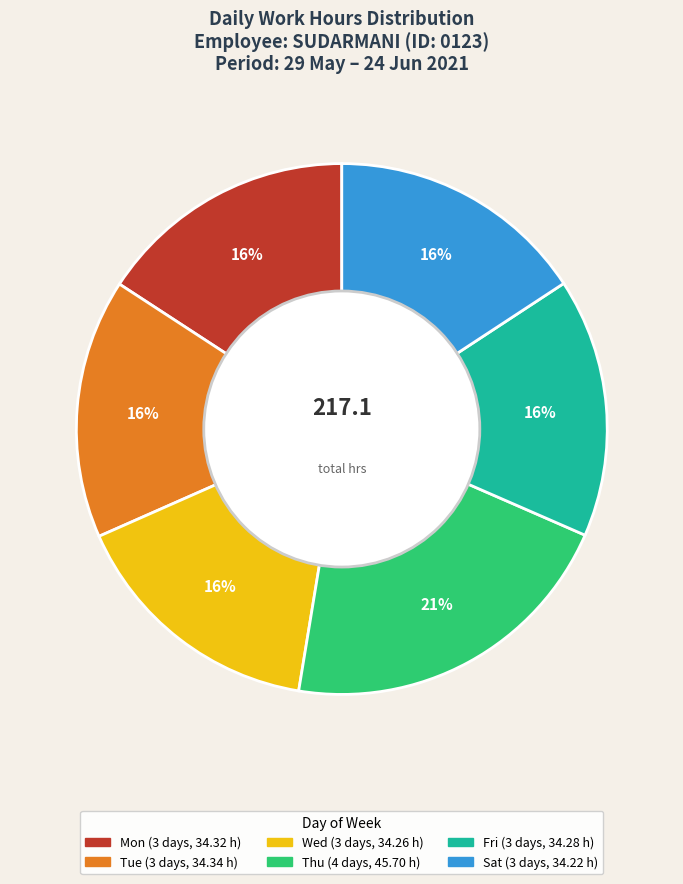

Does any single category account for the majority?

No